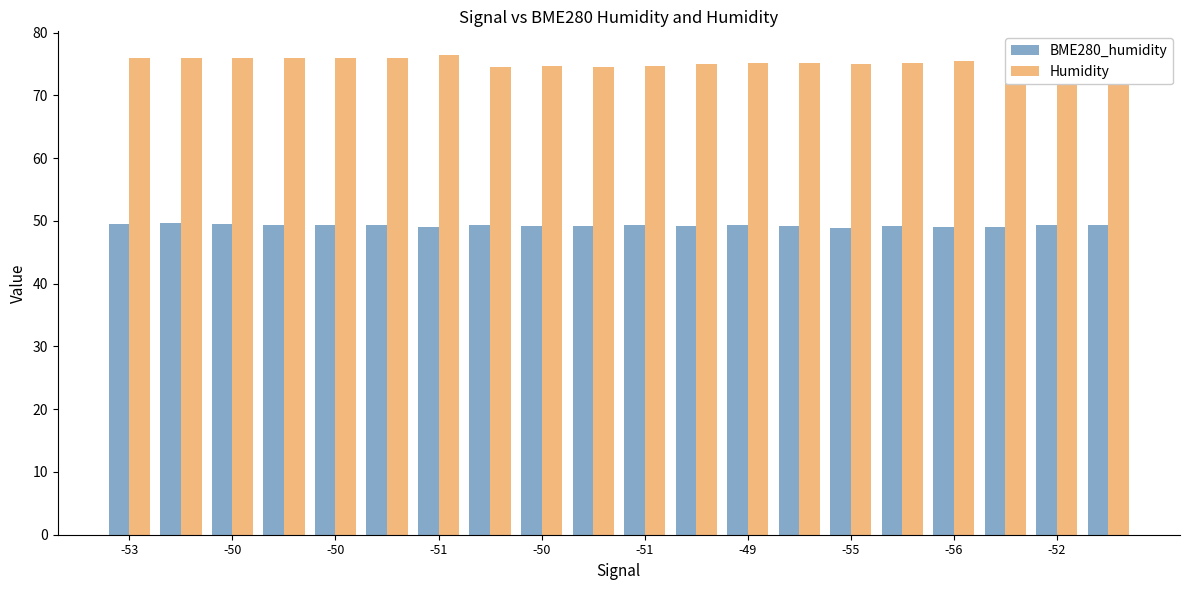

What is the minimum value shown in the chart?

48.8